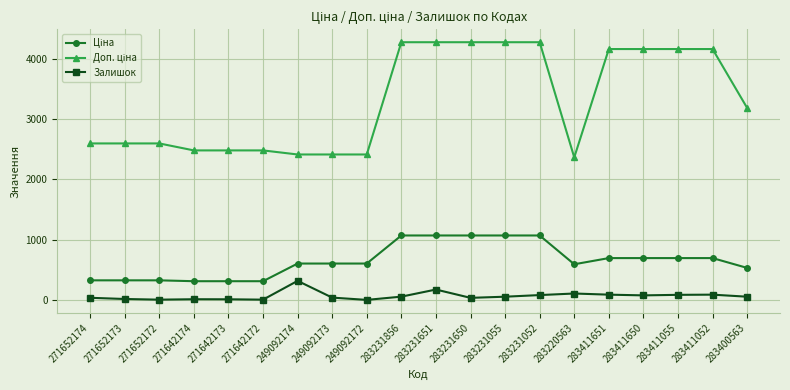

What is the maximum value for Залишок?

316.0